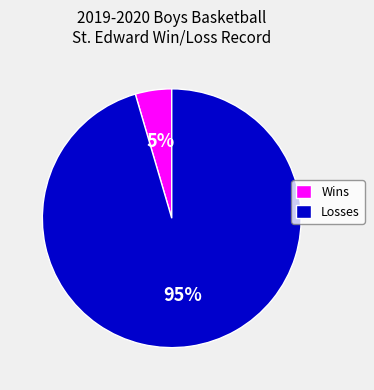

Is there any slice that represents more than half of the pie?

Yes